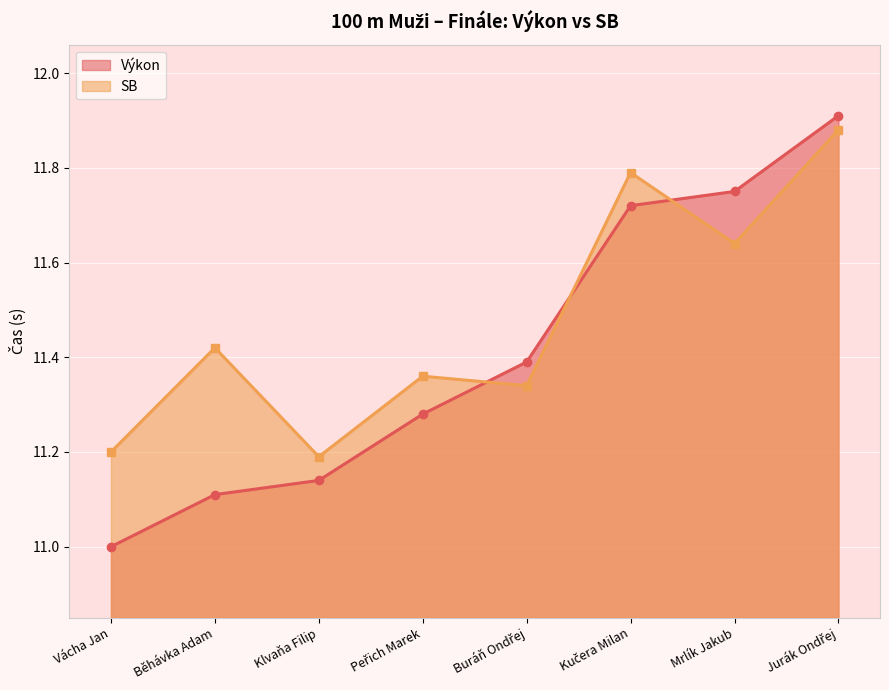

How many intersections are there between SB and Výkon?

3